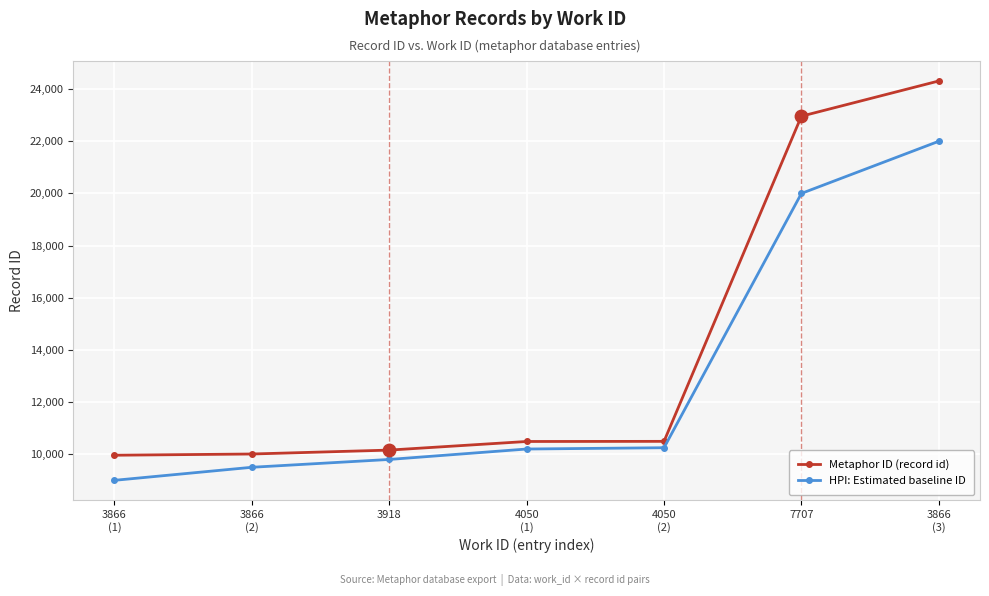

Which series has the largest total across all categories?

Metaphor ID (record id)